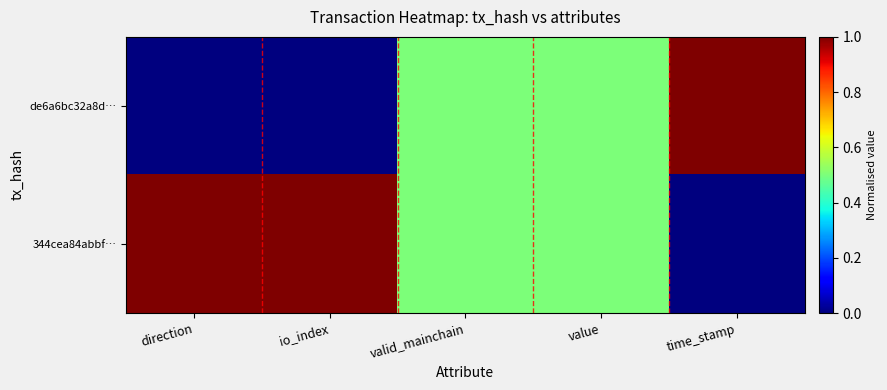

Rank the series by their maximum value, from lowest to highest.

de6a6bc32a8d…, 344cea84abbf…